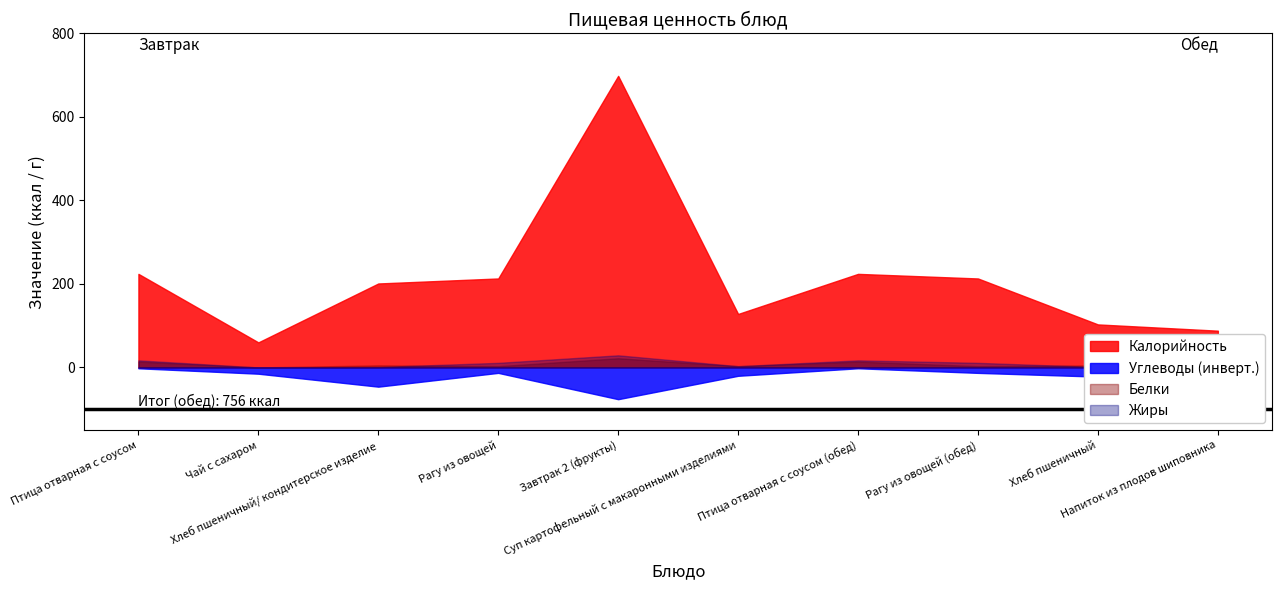

At which category is the sum across all series the highest?

Завтрак 2 (фрукты)